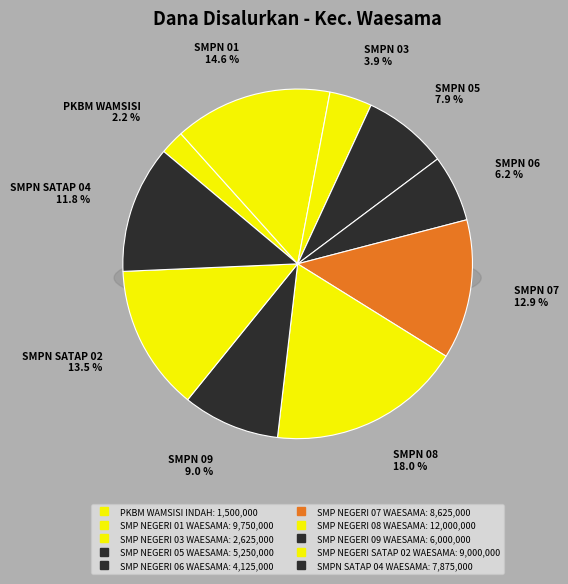

Do PKBM WAMSISI INDAH and SMP NEGERI 08 WAESAMA together represent more than half of the pie?

No